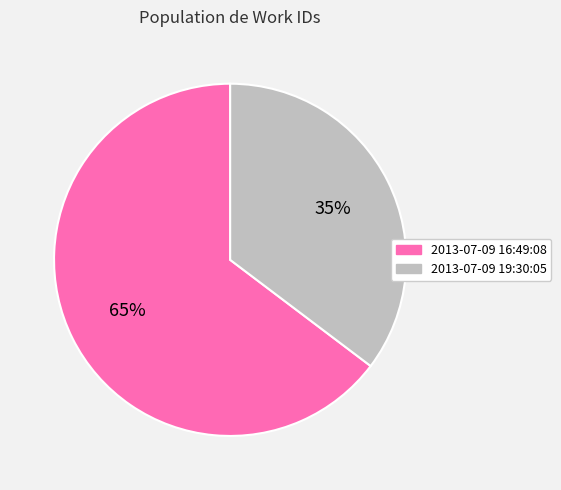

How many slices are in this pie chart?

2